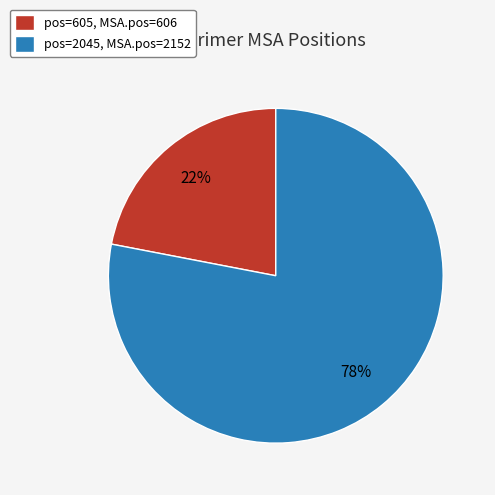

To the nearest percent, what is the difference between the largest and smallest slice percentages?

56%